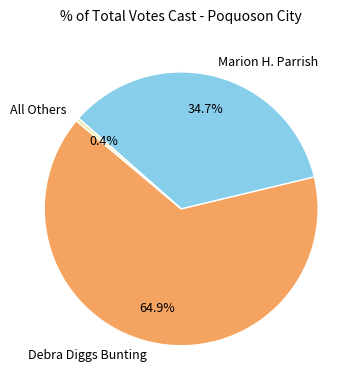

To the nearest percent, what is the difference between the largest and smallest slice percentages?

64%